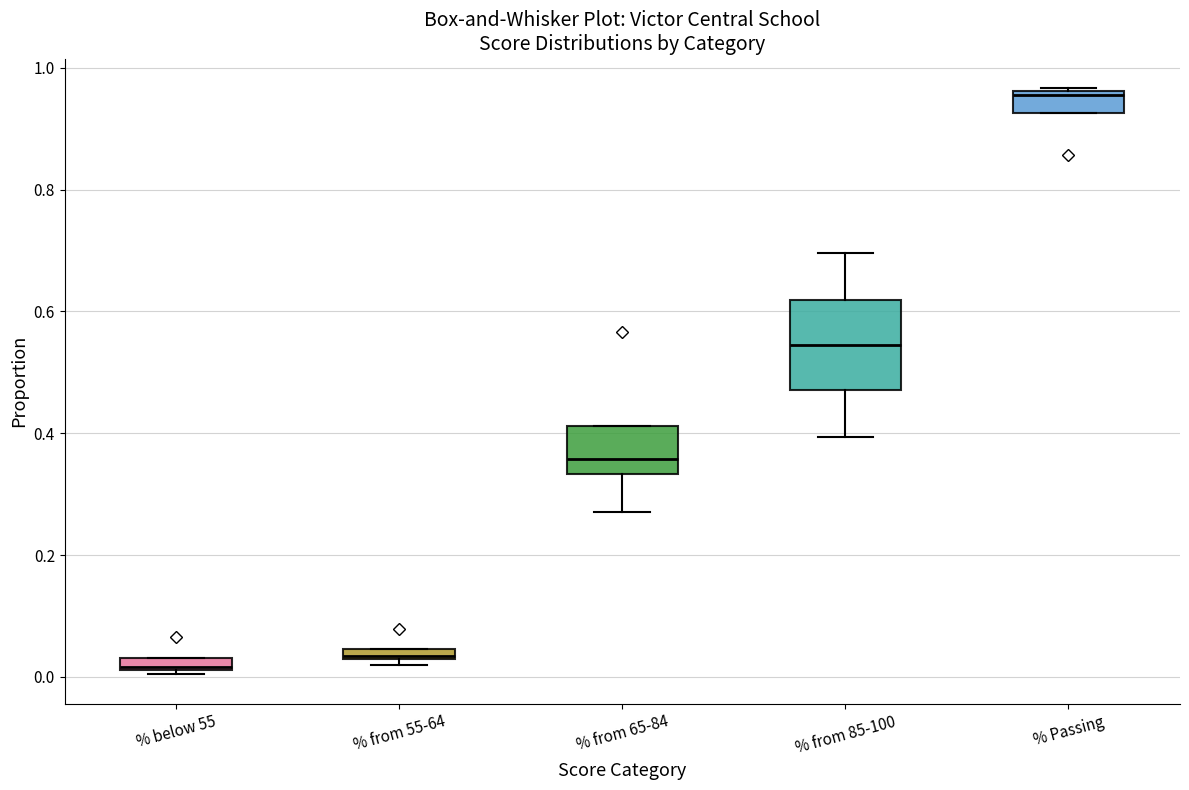

Where is the upper edge of the box for % from 55-64 on the y-axis? The values are not printed on the chart, so give them approximately, as read against the axis.

0.04